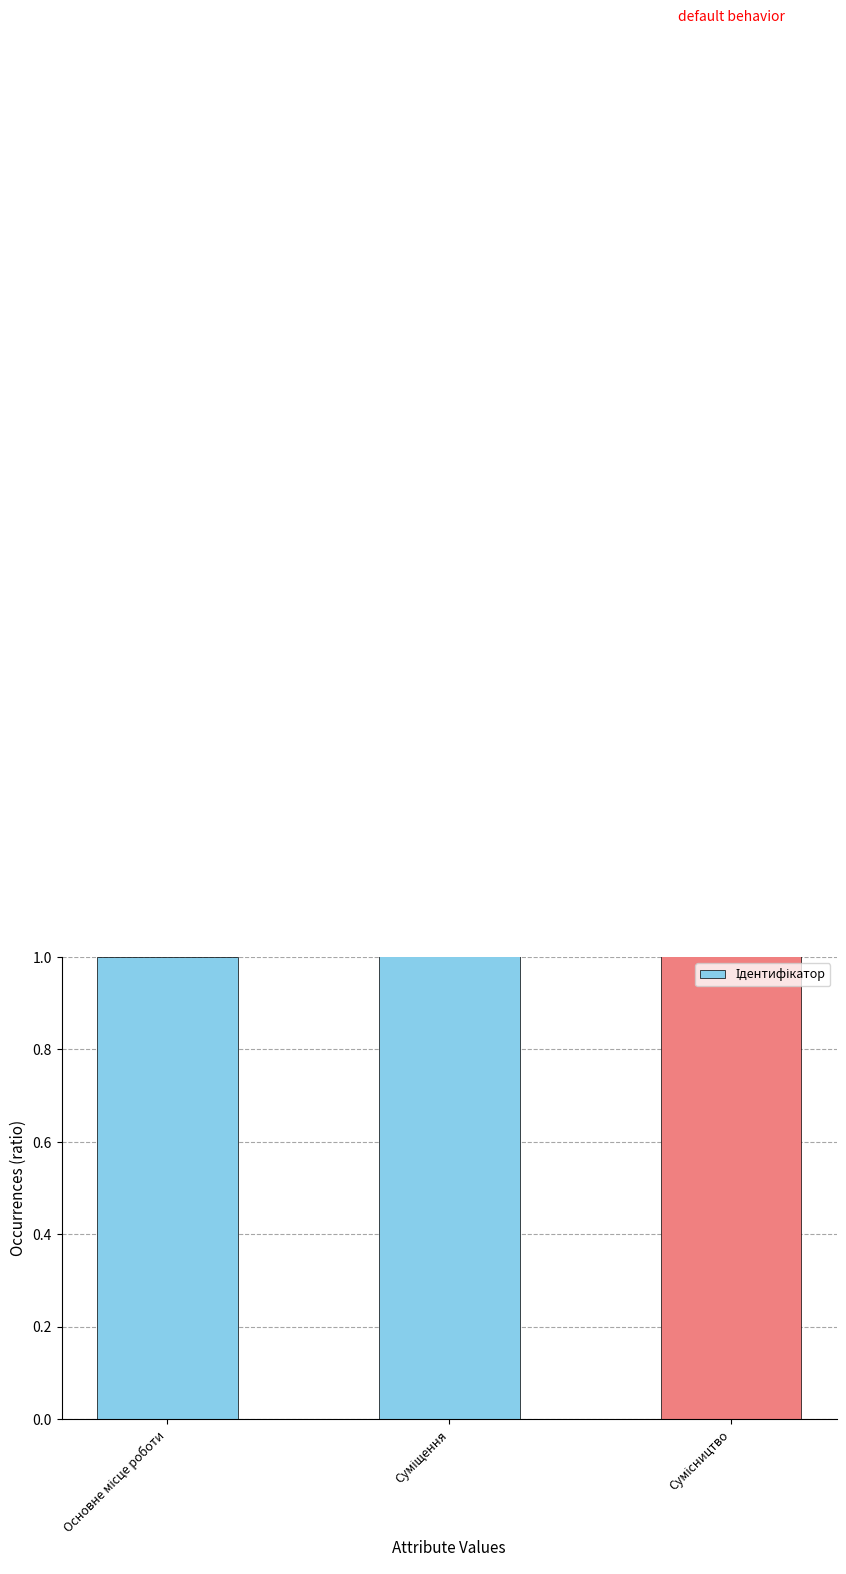

What is the label of the 2nd bar from the right?

Суміщення